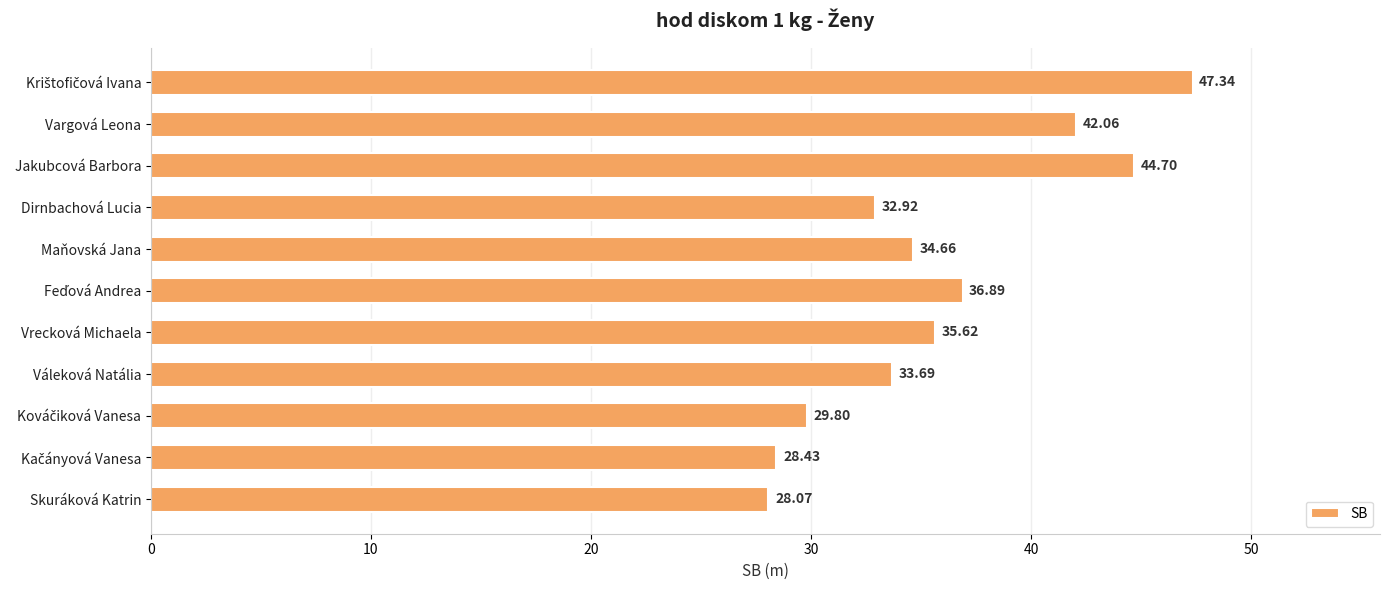

What is the ratio of the value at Vargová Leona to the value at Vrecková Michaela?

1.2